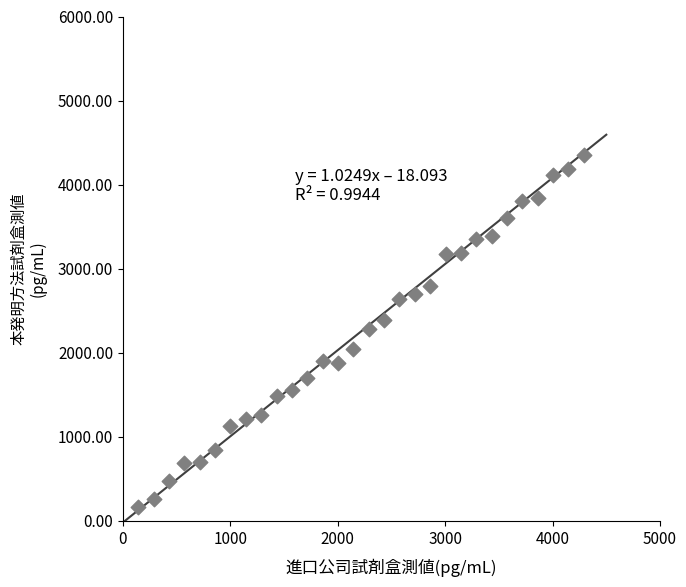

What is the range of Y values (max minus min)?

4187.2